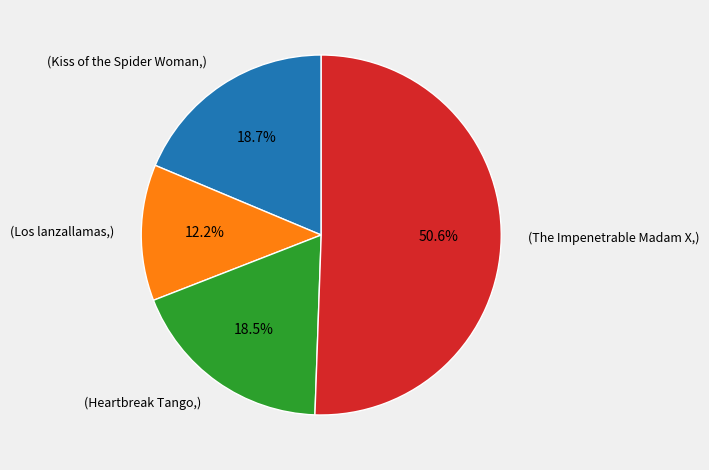

Does any single category account for the majority?

Yes